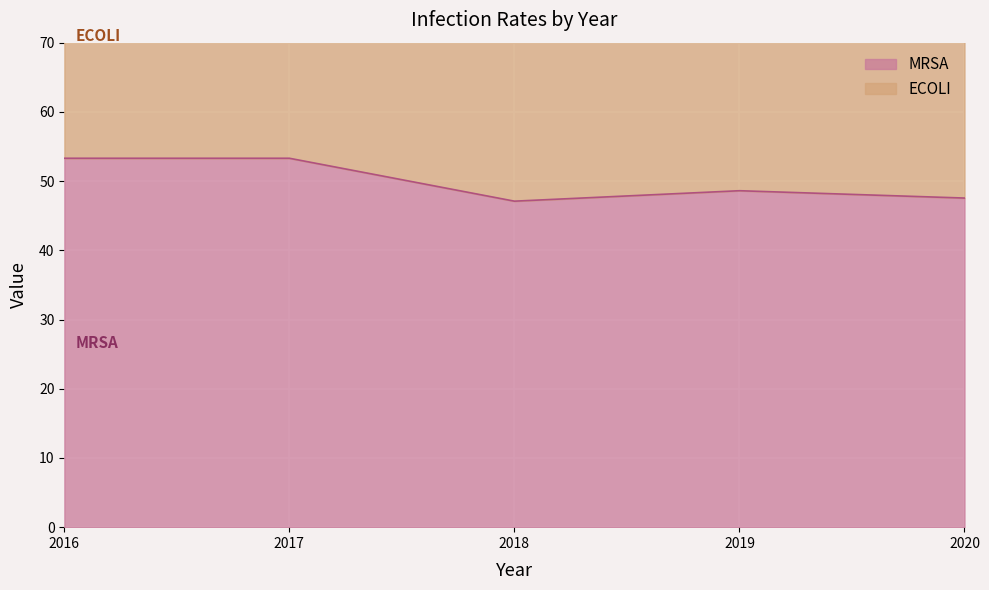

List the labels in order of value, smallest first.

2018, 2020, 2019, 2016, 2017